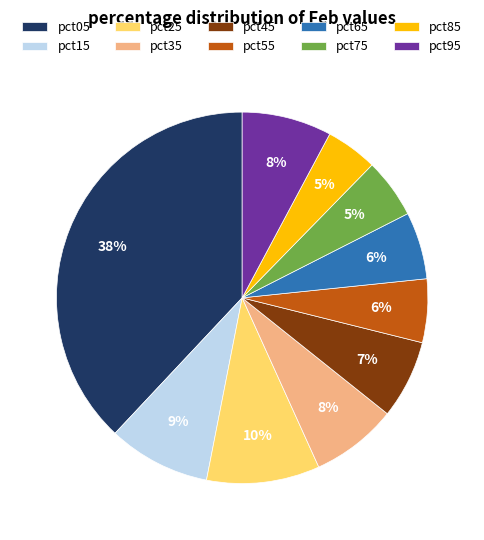

Is it true that pct75 is 1% of the pie?

False